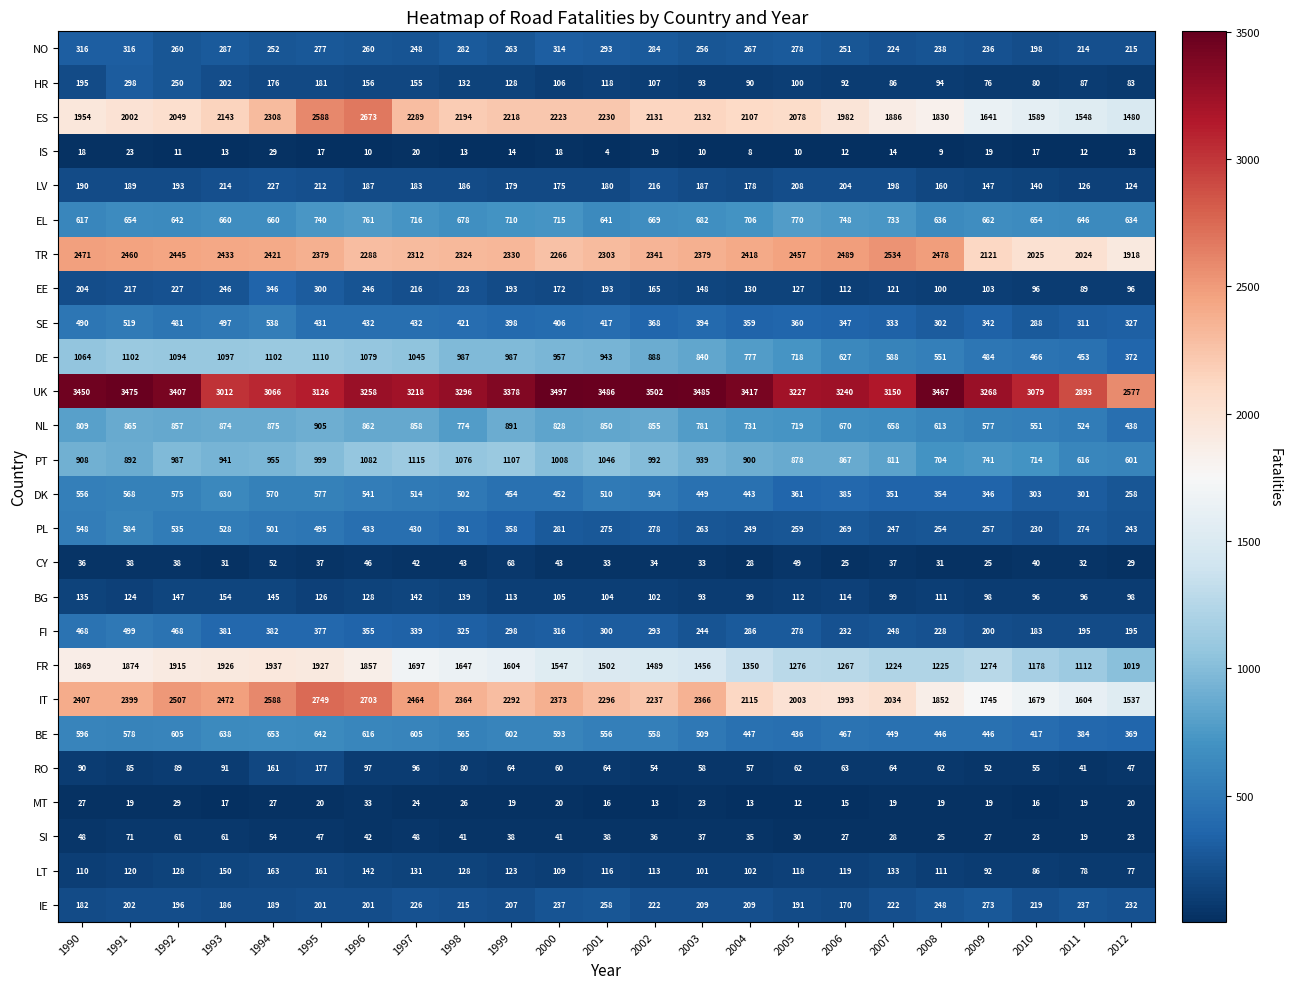

At which label does PT reach its minimum?

2012